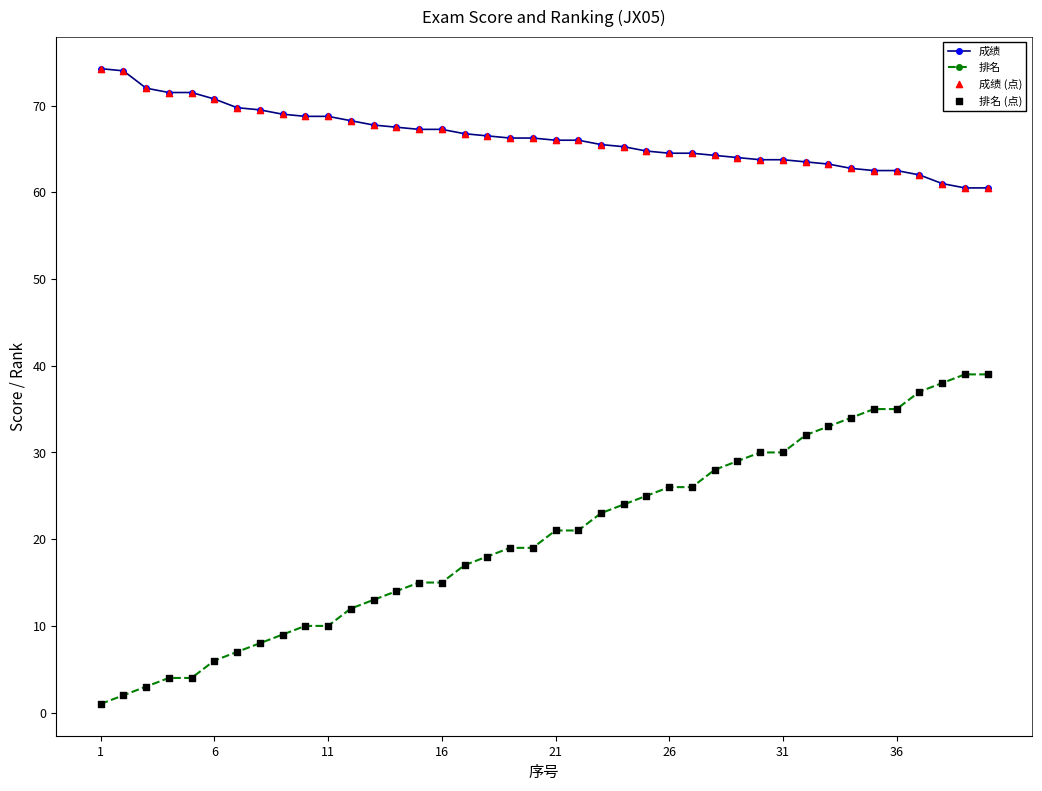

Which series has the largest total across all categories?

成绩